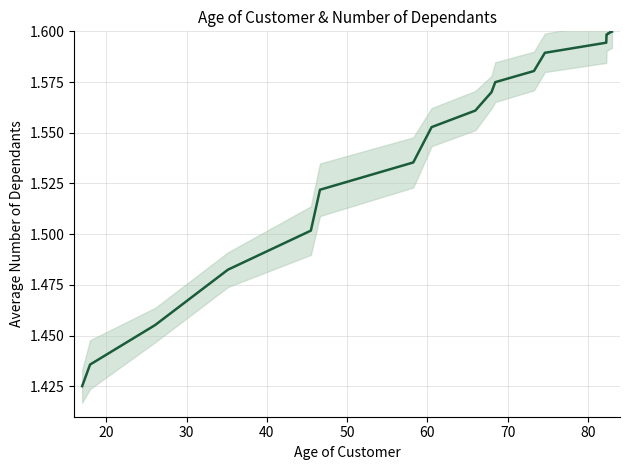

Is this an area chart (filled region under the line)?

No